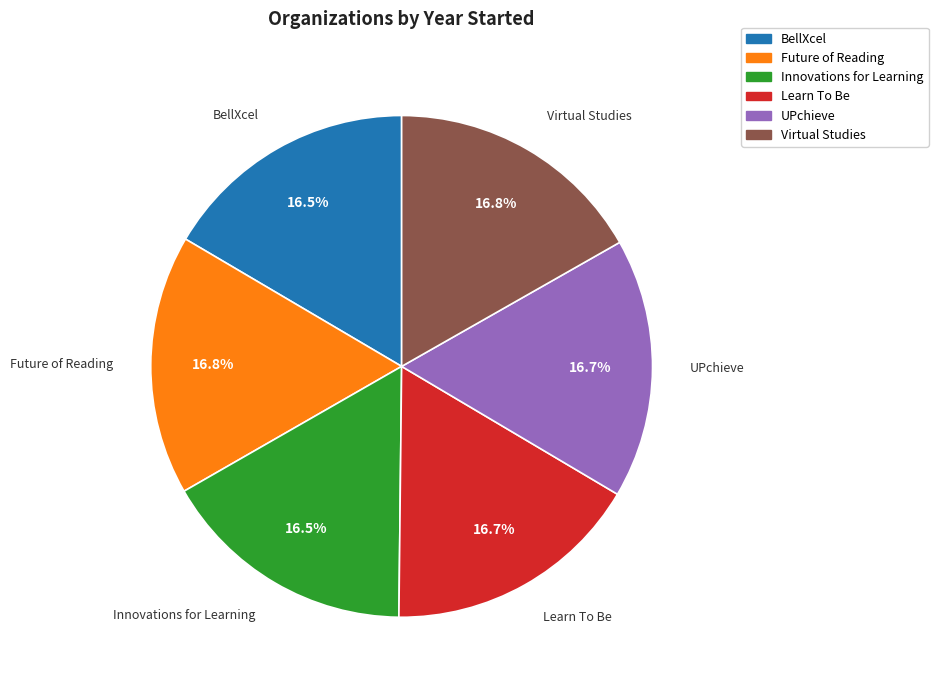

Does Learn To Be represent more than half of the total?

No